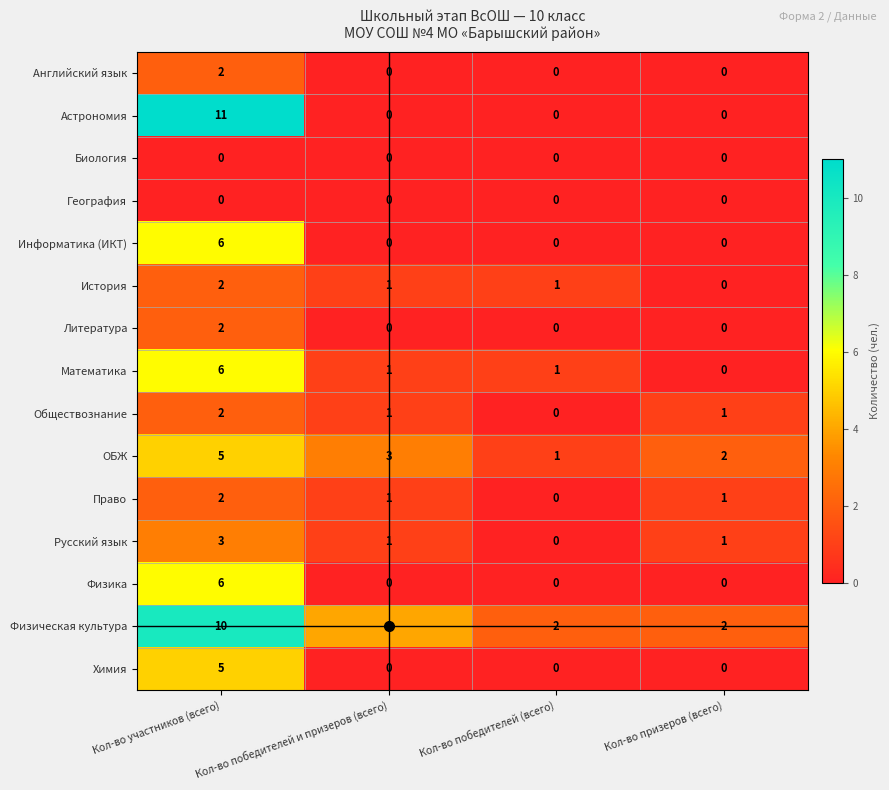

How many Физическая культура values are between 2 and 10?

4